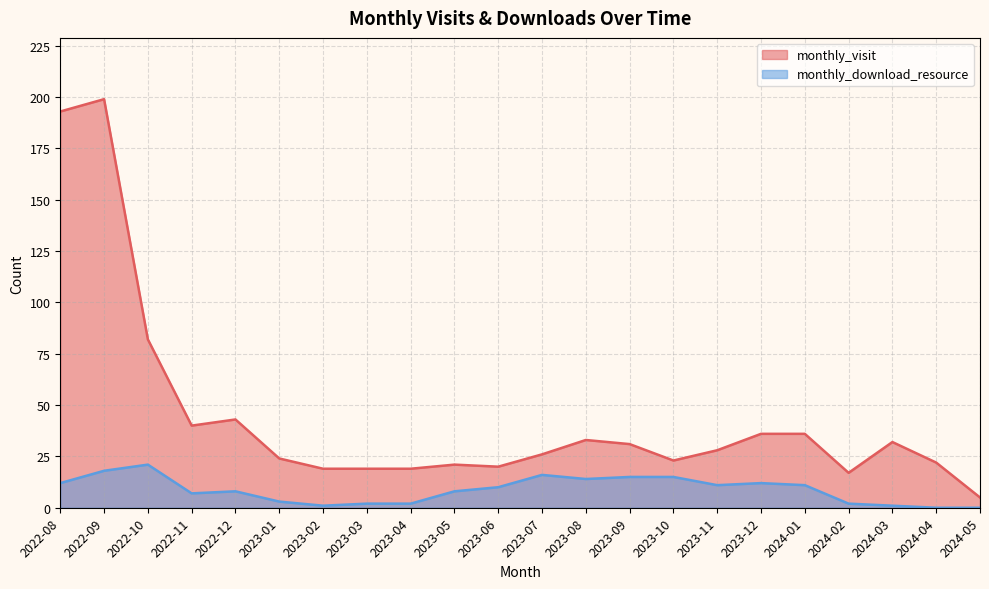

List the series in order of their overall mean, highest first.

monthly_visit, monthly_download_resource